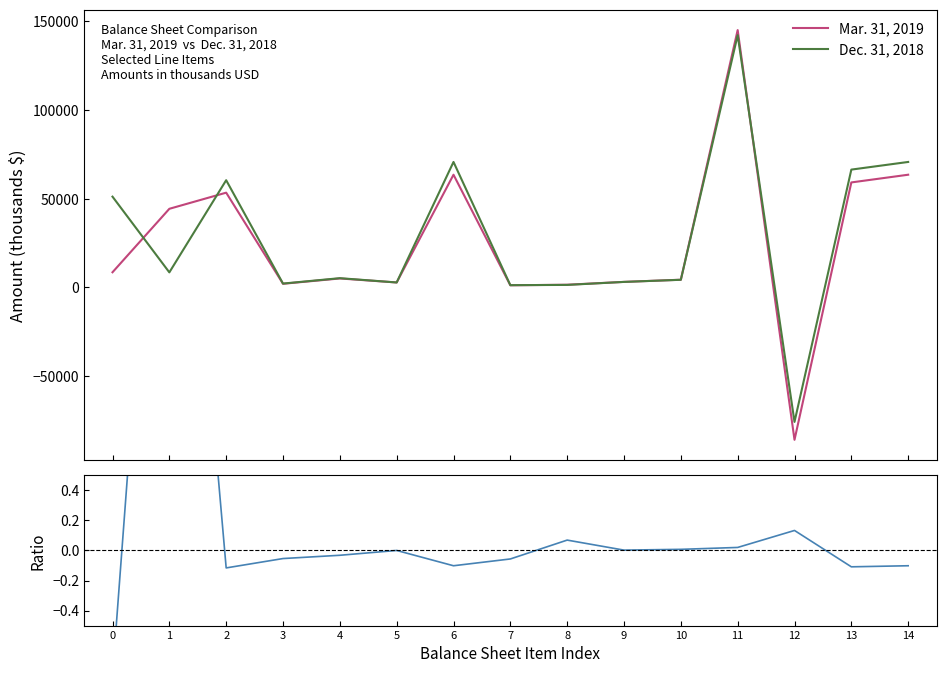

Reading right to left, list all the values displayed in this chart.

Mar. 31, 2019: 14=63452.0	13=59114.0	12=-85796.0	11=144887.0	10=4338.0	9=3115.0	8=1519.0	7=1200.0	6=63452.0	5=2791.0	4=5046.0	3=2056.0	2=53351.0	1=44265.0	0=8536.0
Dec. 31, 2018: 14=70640.0	13=66334.0	12=-75718.0	11=142032.0	10=4306.0	9=3108.0	8=1421.0	7=1272.0	6=70640.0	5=2791.0	4=5213.0	3=2173.0	2=60362.0	1=8480.0	0=51103.0
Ratio (Mar/Dec - 1): 14=-0.1	13=-0.1	12=0.1	11=0.0	10=0.0	9=0.0	8=0.1	7=-0.1	6=-0.1	5=0.0	4=-0.0	3=-0.1	2=-0.1	1=4.2	0=-0.8